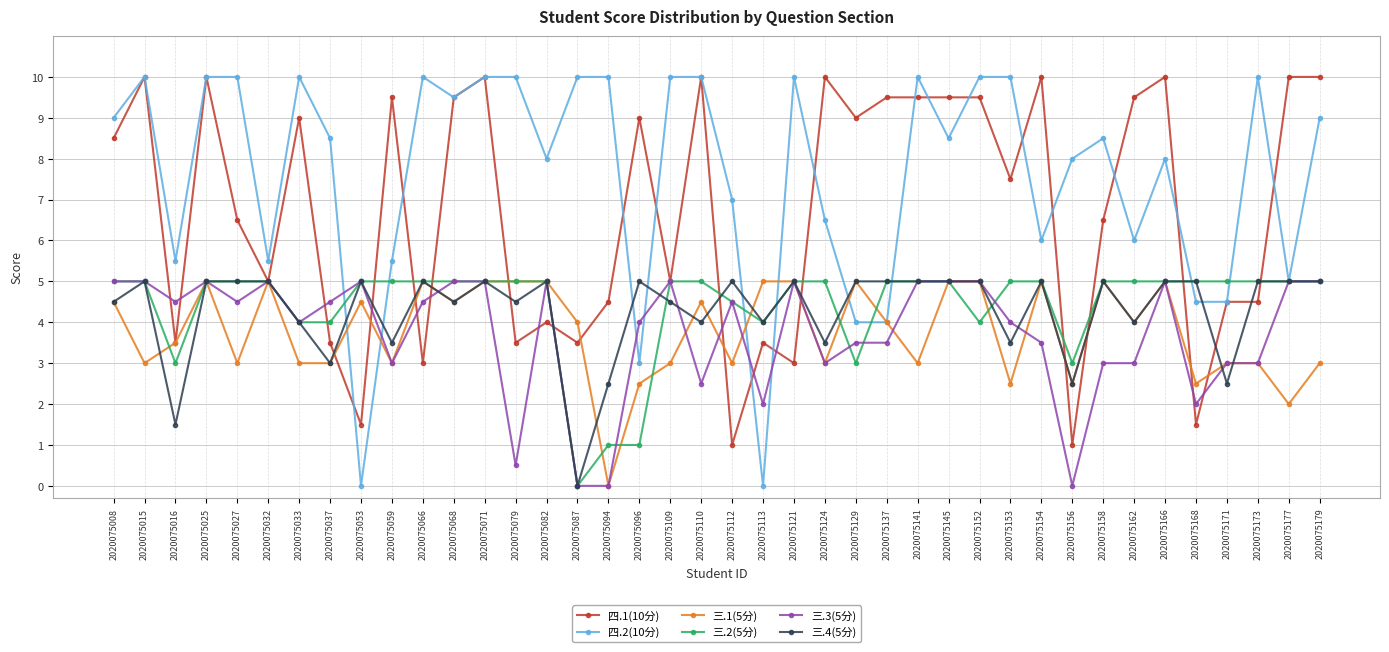

What is the value of the 三.1(5分) point at the 39th from the left?

2.0